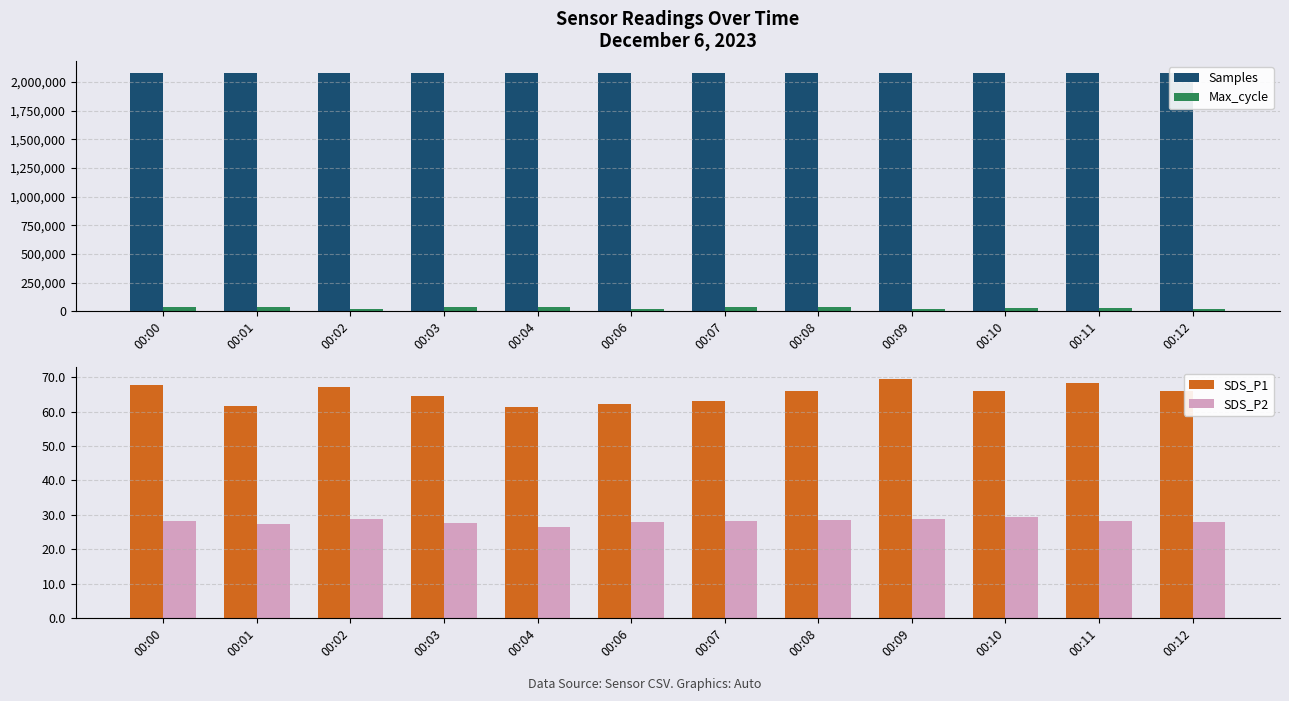

At which category is the sum across all series the highest?

00:00